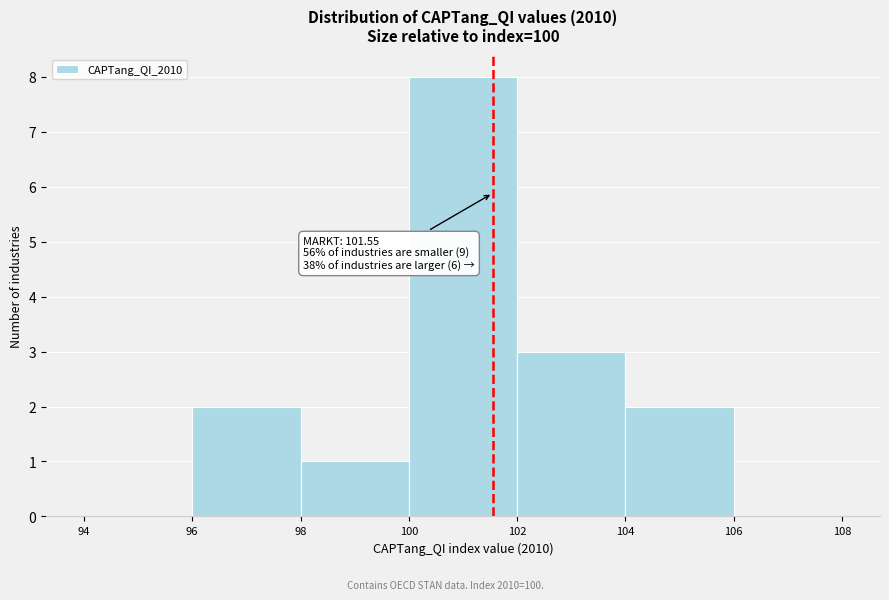

Over which range of the x-axis is the bar tallest?

100 to 102